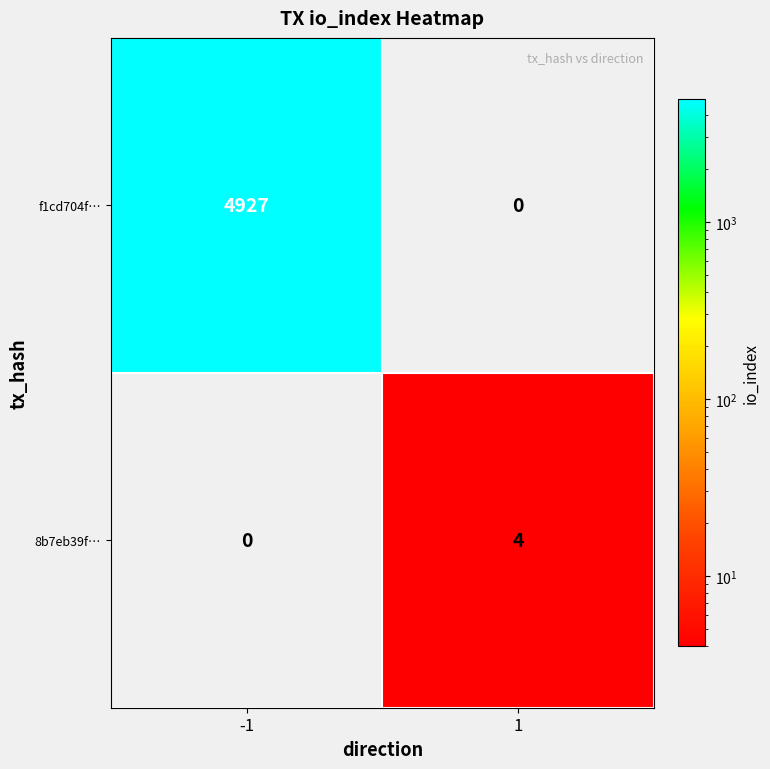

Rank the series at -1 from highest to lowest value.

f1cd704f…, 8b7eb39f…